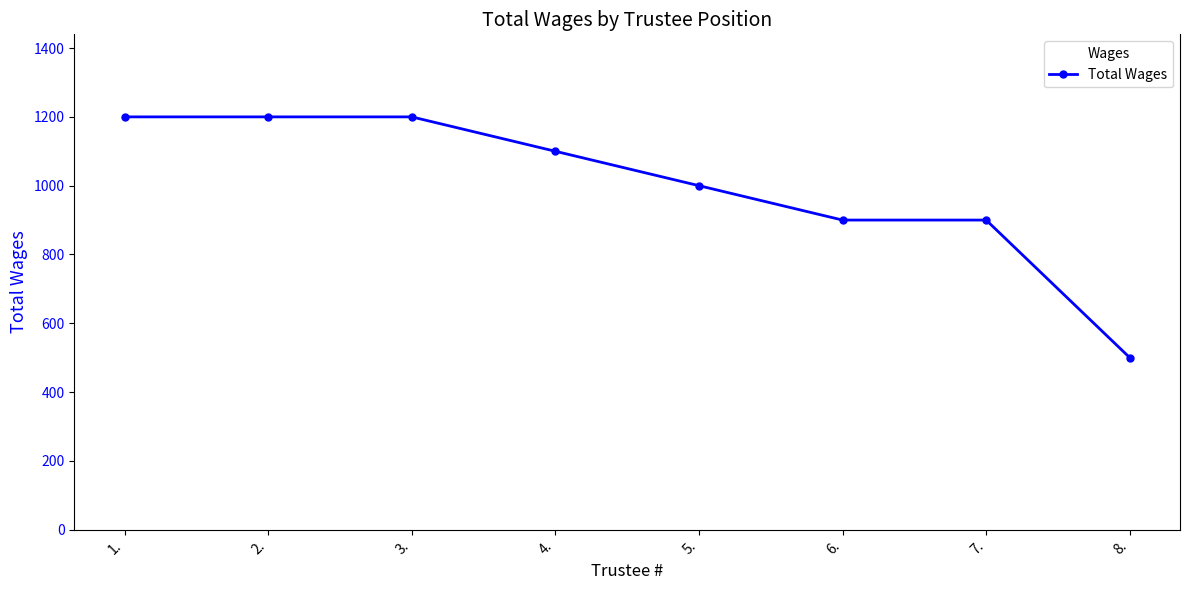

True or false: the data shows 263 at 8..

False